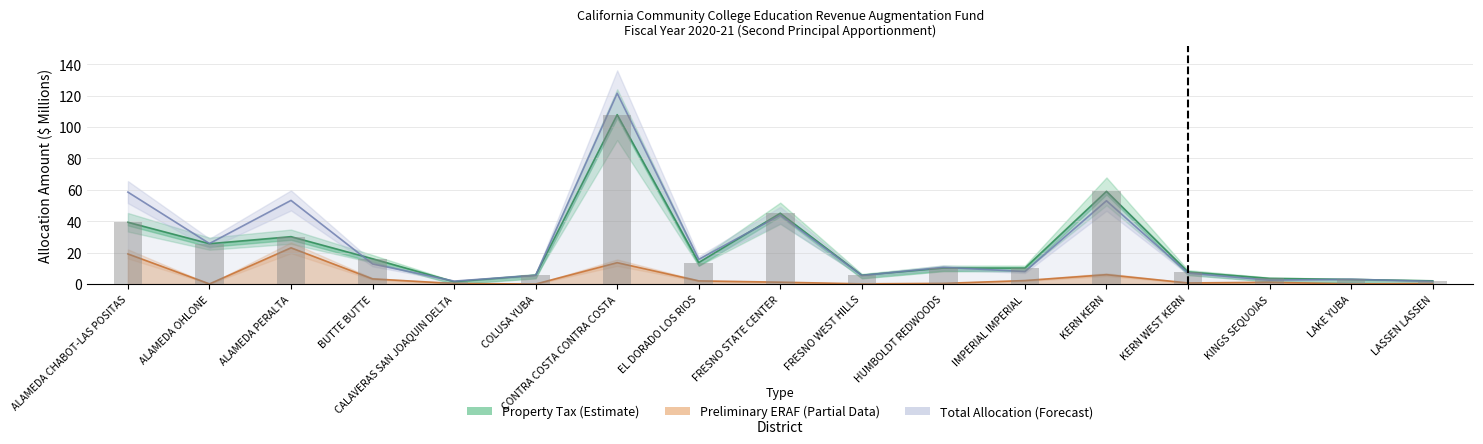

Is it true that property_tax equals 87.8 at KERN KERN?

False